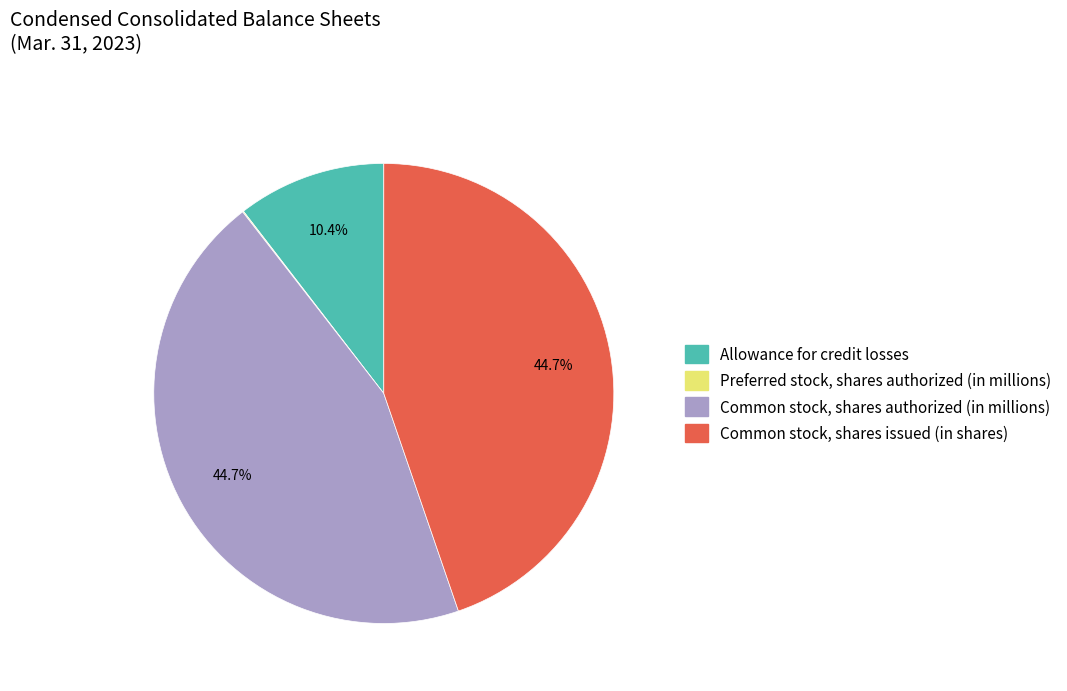

To the nearest percent, what percentage of the pie is Common stock, shares authorized (in millions)?

45%